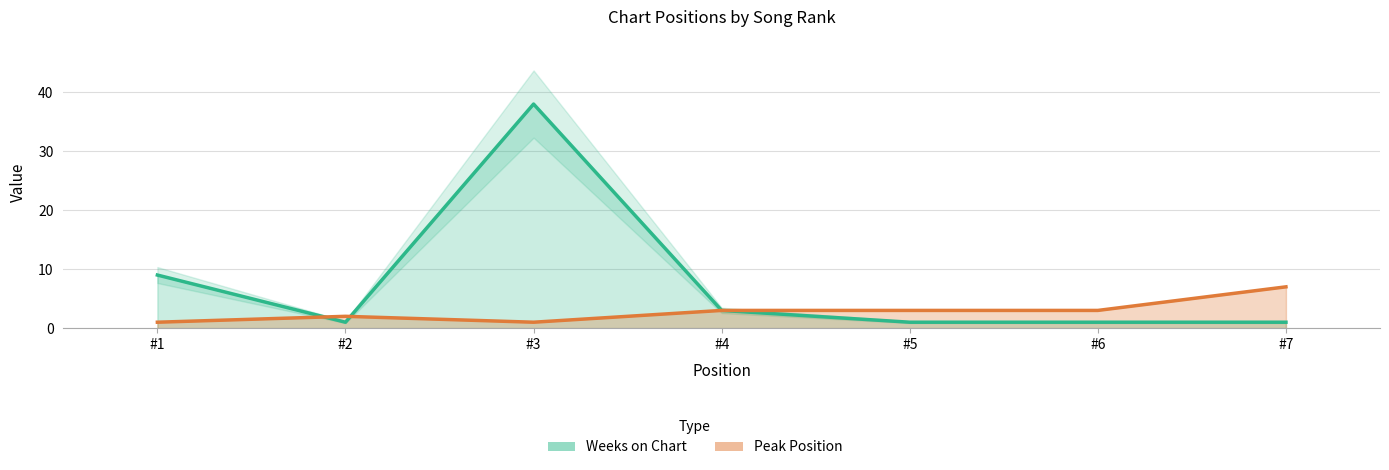

What is the highest value of the Peak Position series?

7